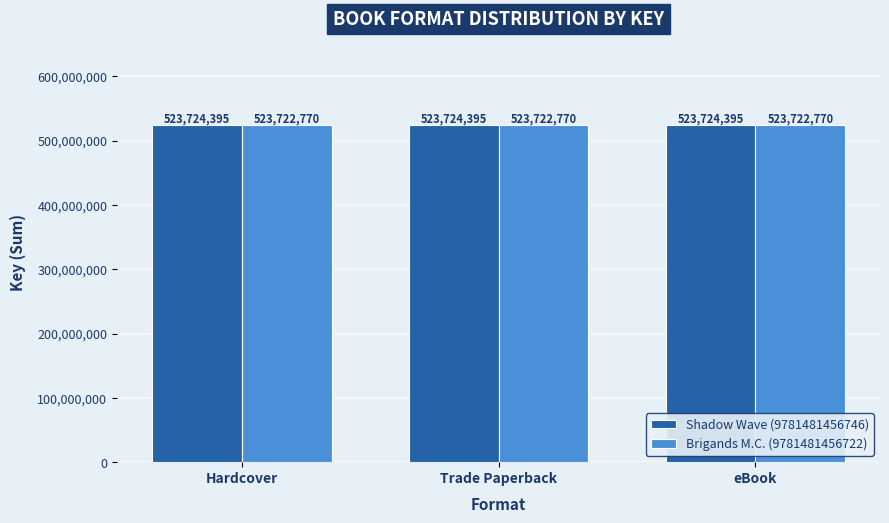

Reading right to left, list all the values displayed in this chart.

Shadow Wave (9781481456746): 523724395	523724395	523724395
Brigands M.C. (9781481456722): 523722770	523722770	523722770